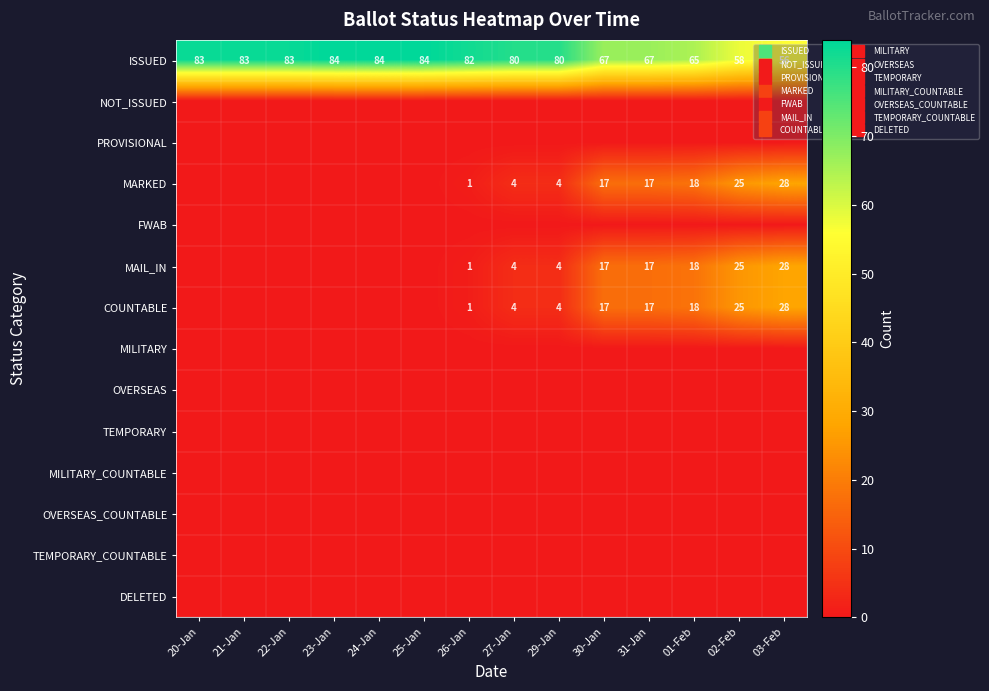

At which category is the sum across all series the highest?

03-Feb